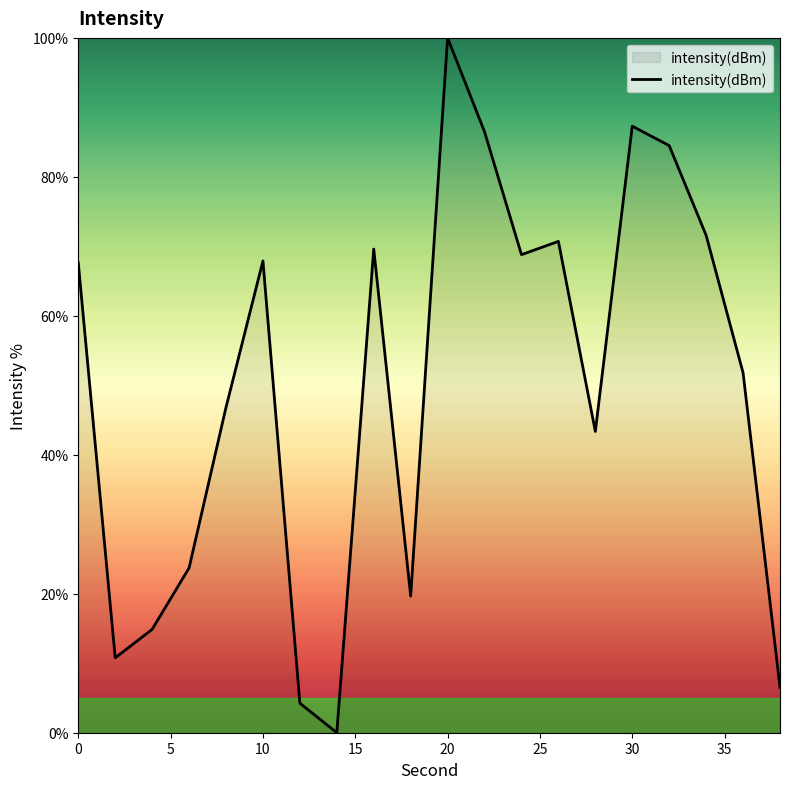

How many interior local valleys (lower than both neighbors) does the data have?

5